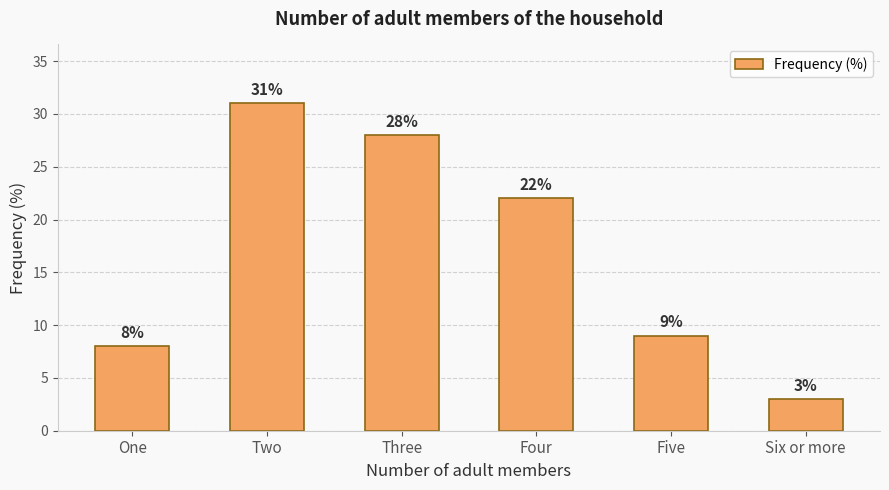

Reading right to left, what are all the values shown in this chart?

Six or more=3	Five=9	Four=22	Three=28	Two=31	One=8